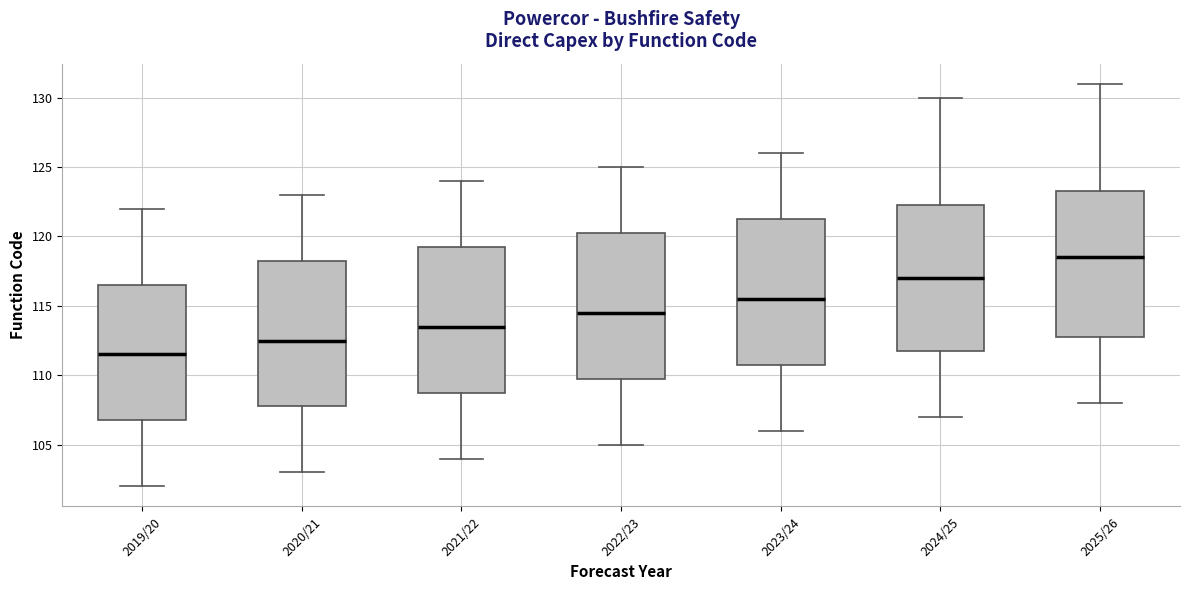

Where does the median line of the box for 2021/22 sit on the y-axis? The values are not printed on the chart, so give them approximately, as read against the axis.

113.5